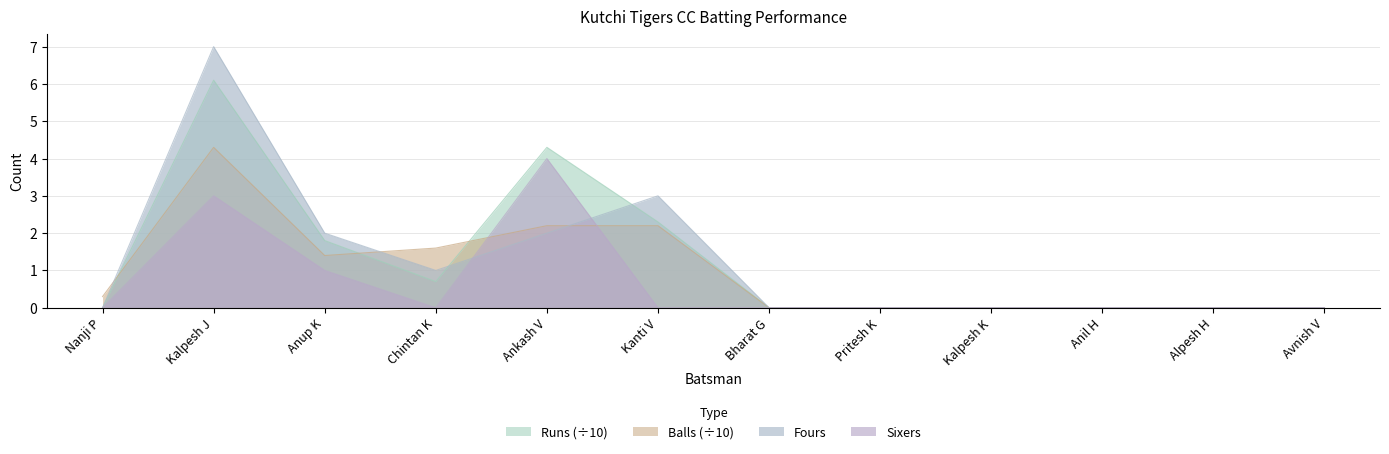

Between Kalpesh J and Bharat G, which is larger?

Kalpesh J